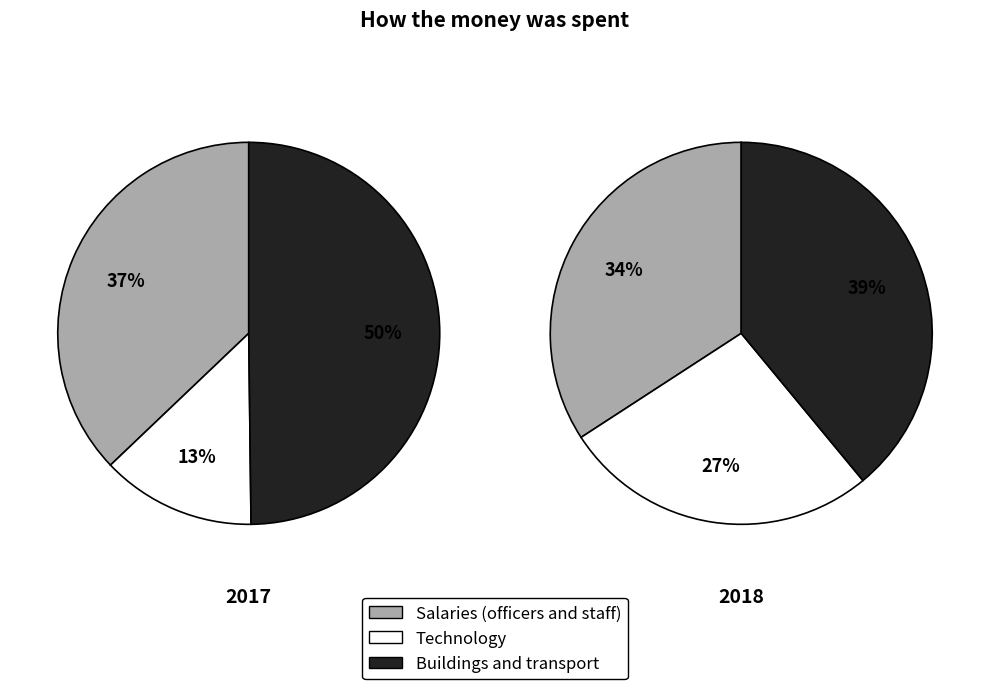

Is it true that 4 is 1% of the pie?

False